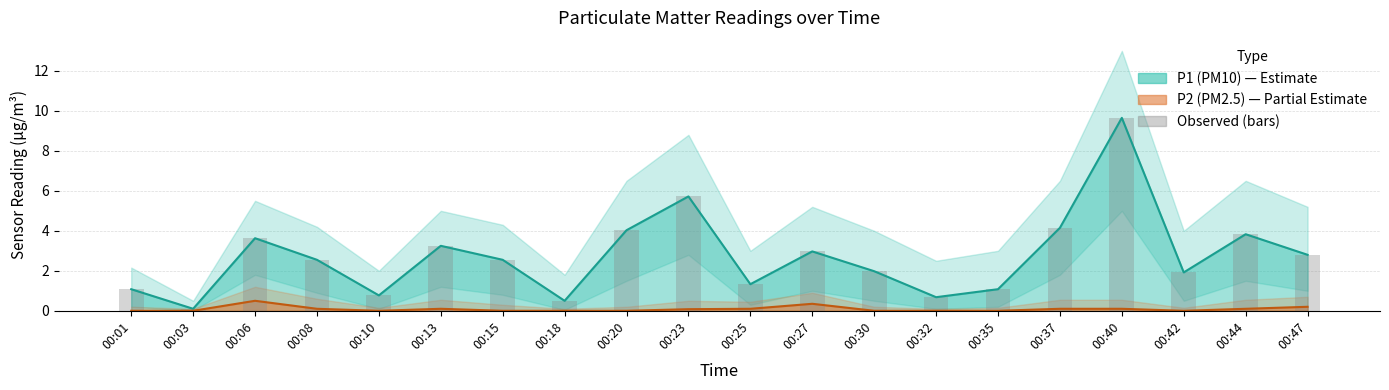

Which series has the largest total across all categories?

P1